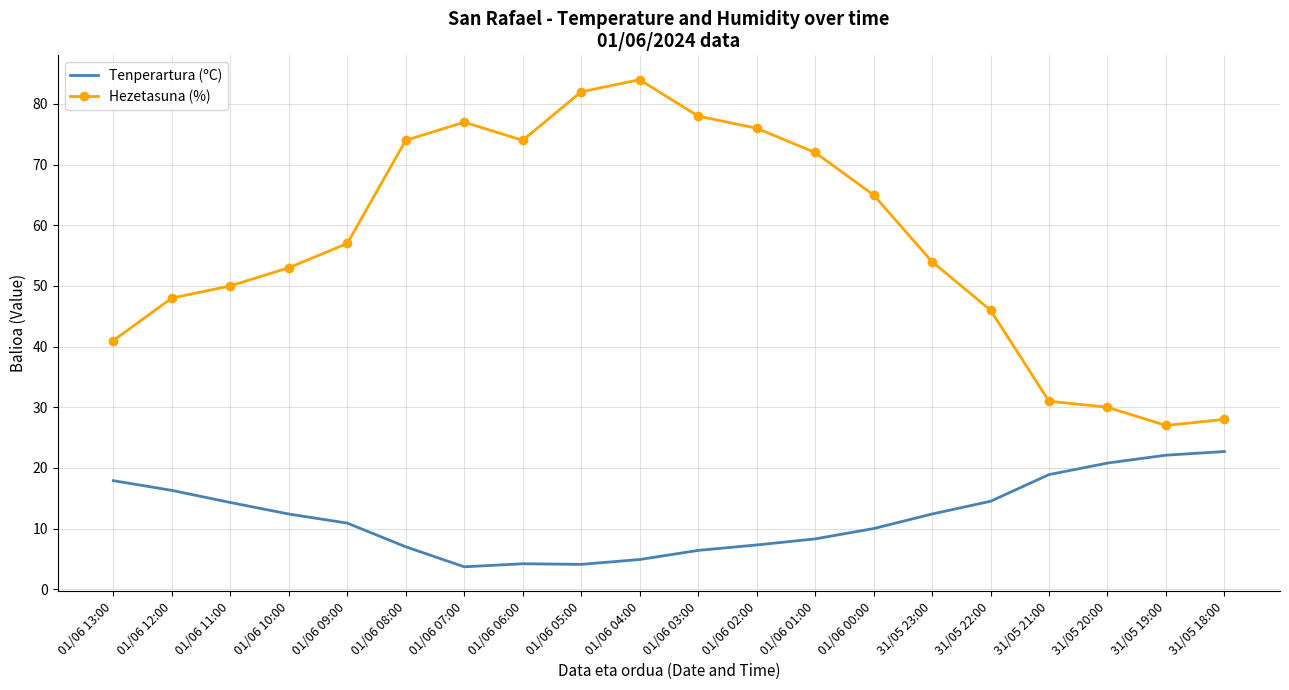

True or false: Tenperartura (ºC) and Hezetasuna (%) intersect in this chart.

False